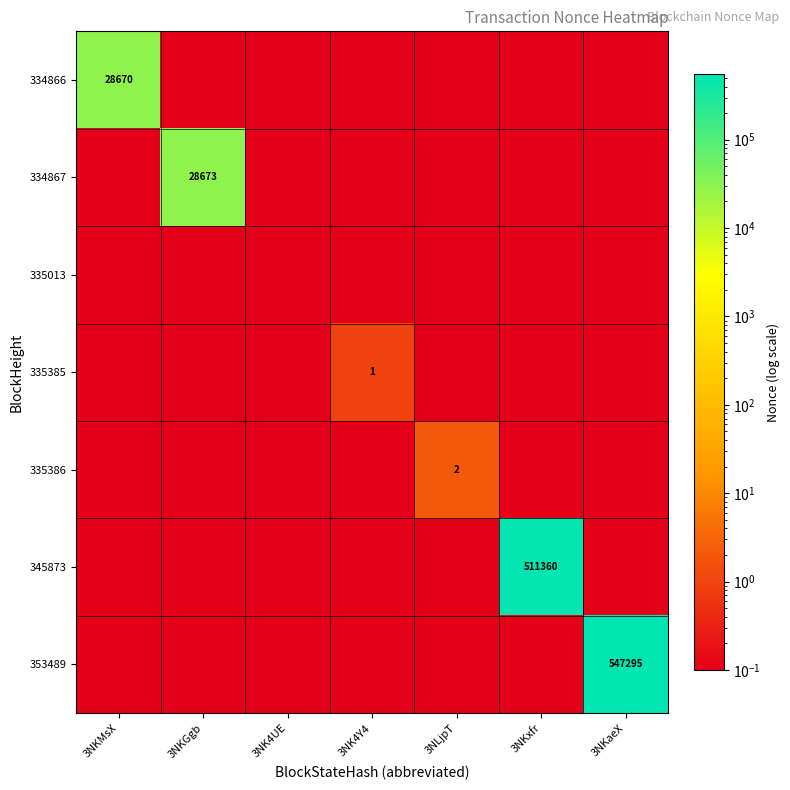

Rank the series at 3NKGgb from highest to lowest value.

334867, 334866, 335013, 335385, 335386, 345873, 353489